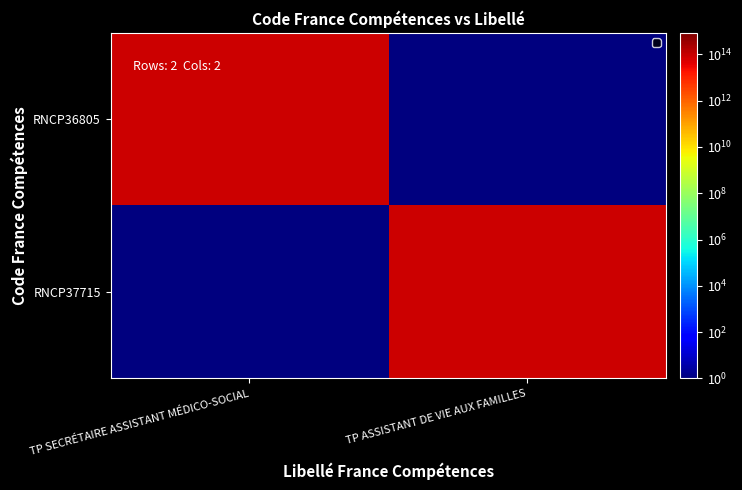

Which has a higher value, TP SECRÉTAIRE ASSISTANT MÉDICO-SOCIAL or TP ASSISTANT DE VIE AUX FAMILLES?

TP SECRÉTAIRE ASSISTANT MÉDICO-SOCIAL